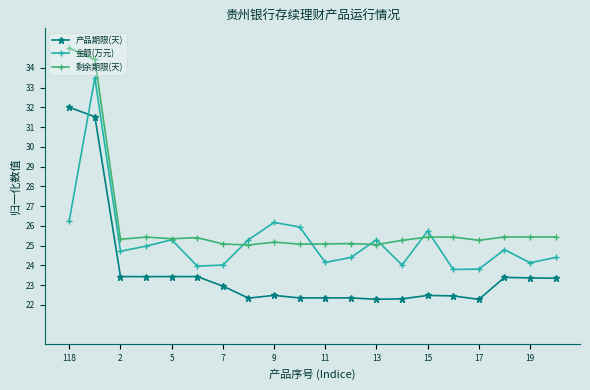

What is the average value of the 剩余期限(天) series?

26.2